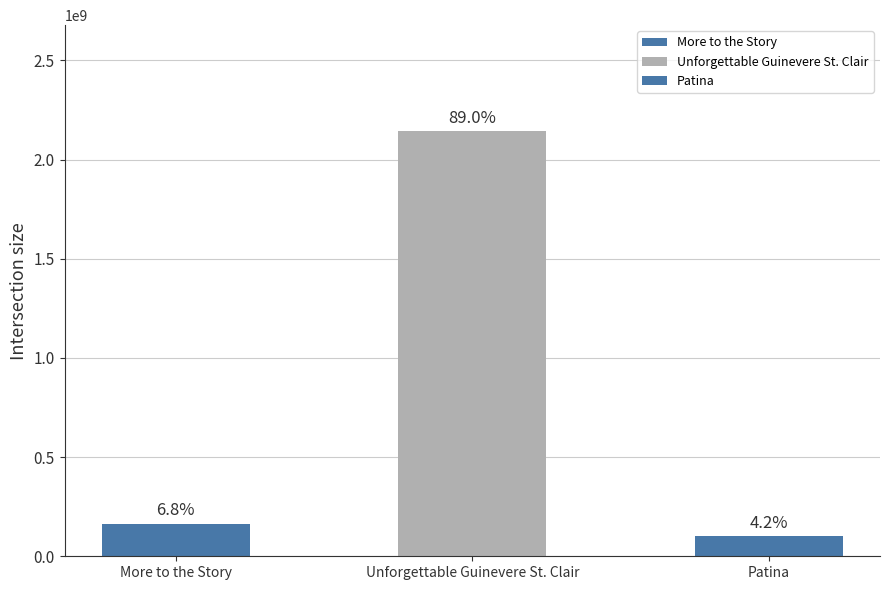

List the labels in order of value, smallest first.

Patina, More to the Story, Unforgettable Guinevere St. Clair